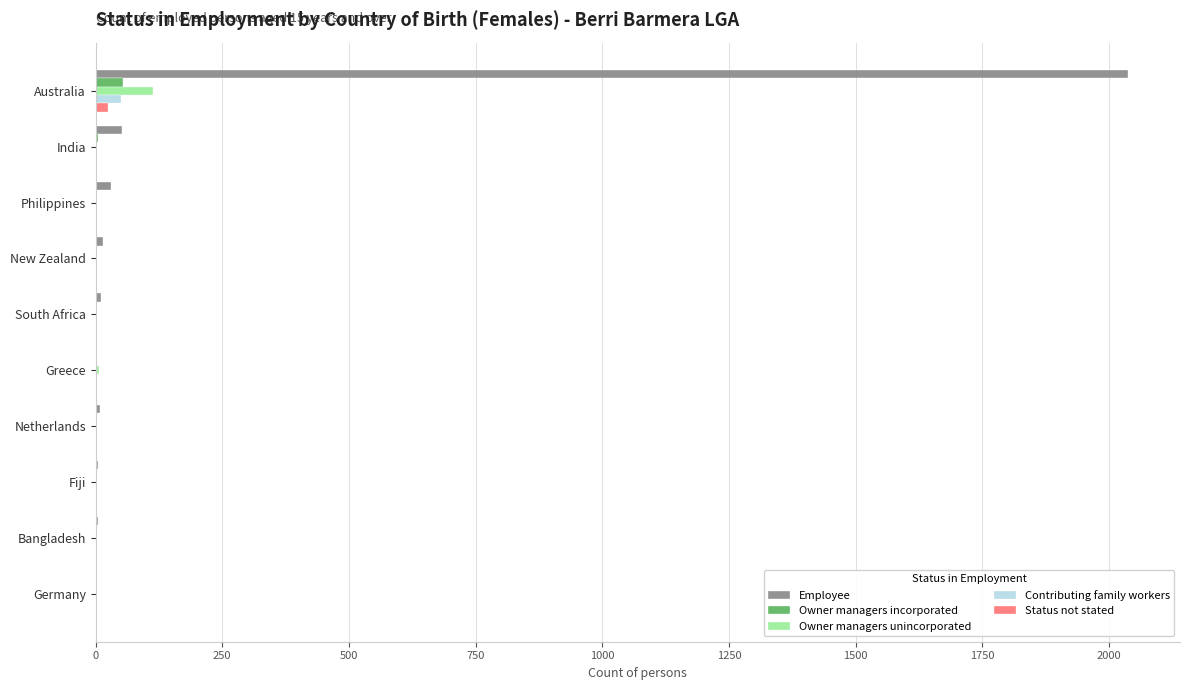

At which category is the sum across all series the highest?

Australia